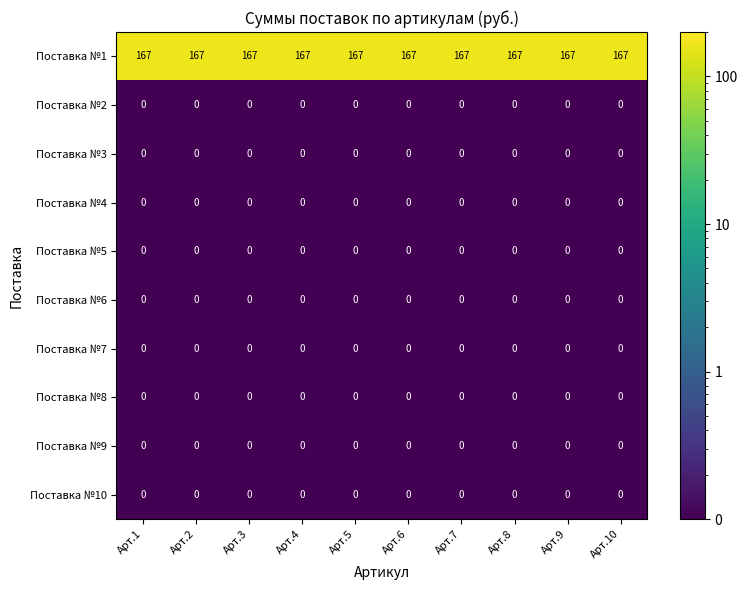

What is the total value across all series at Арт.10?

167